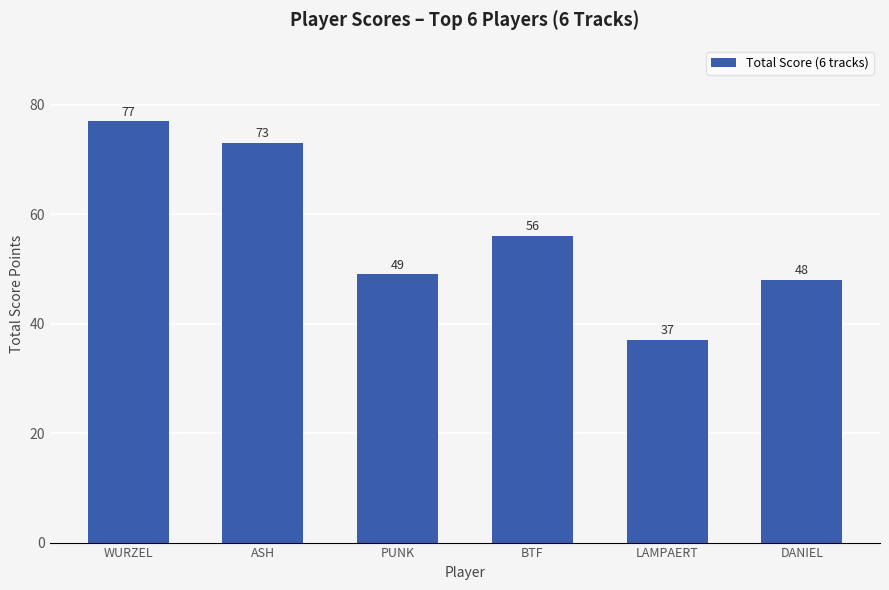

What position from the left is BTF?

4